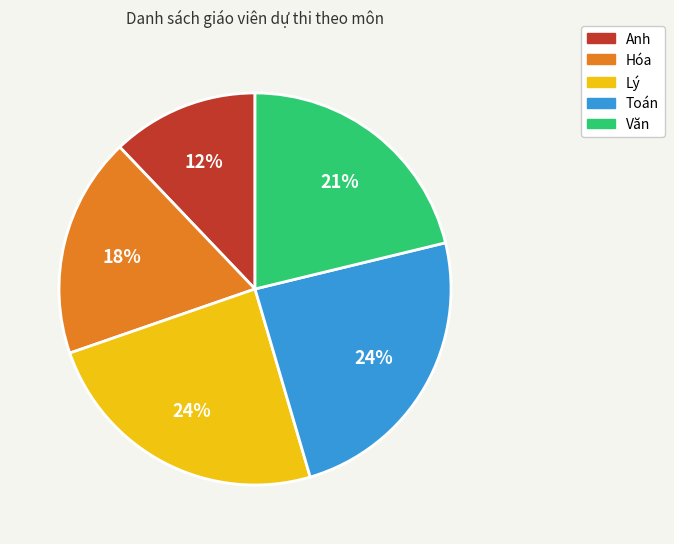

To the nearest percent, what portion does Hóa represent?

18%